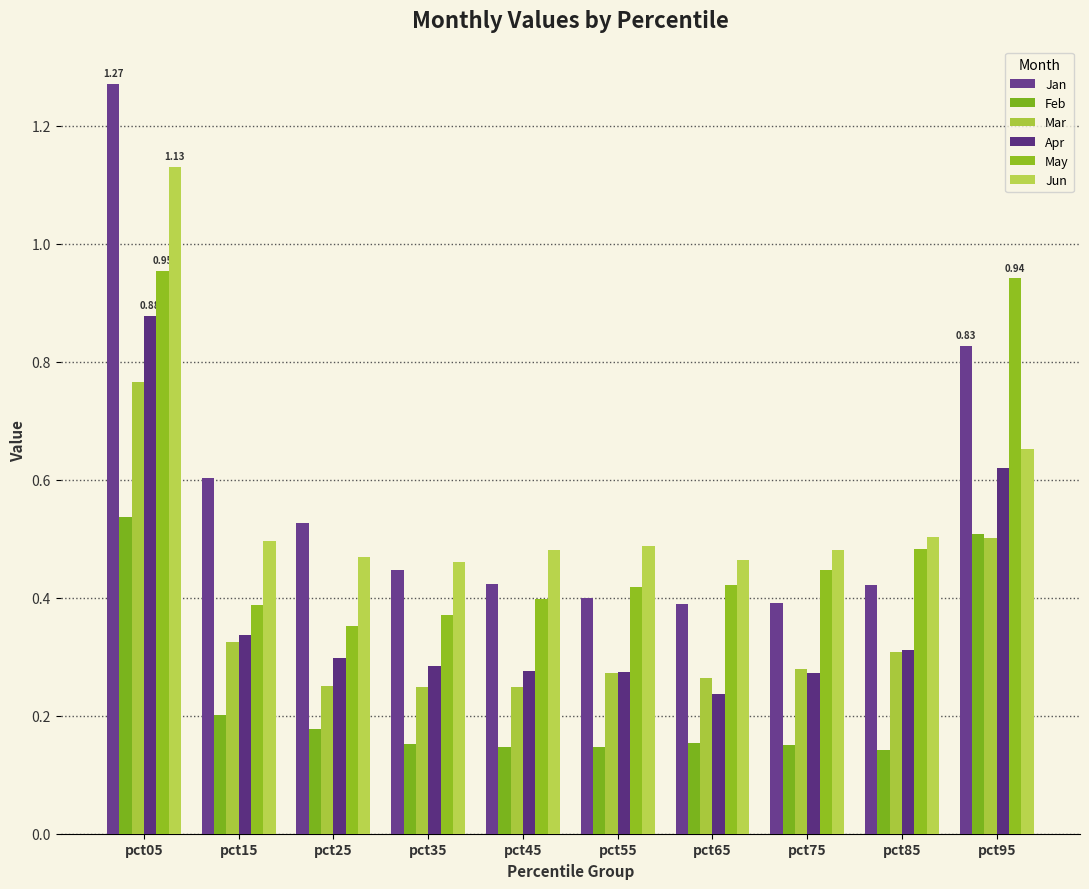

How many groups of bars are there?

10